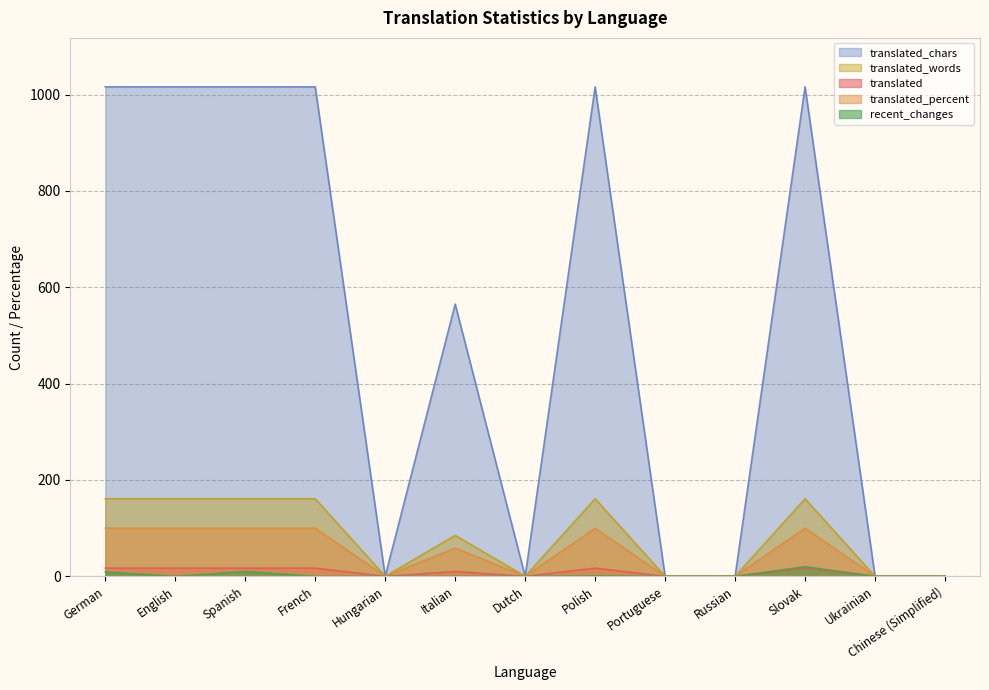

Which series has the widest spread of values?

translated_chars